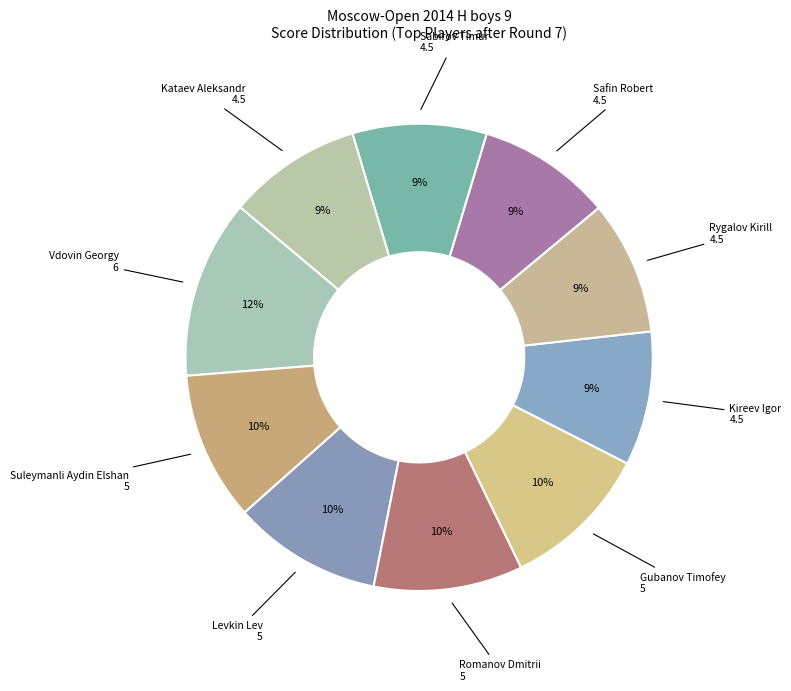

Combined, do Sabirov Timur and Romanov Dmitrii account for over 50%?

No